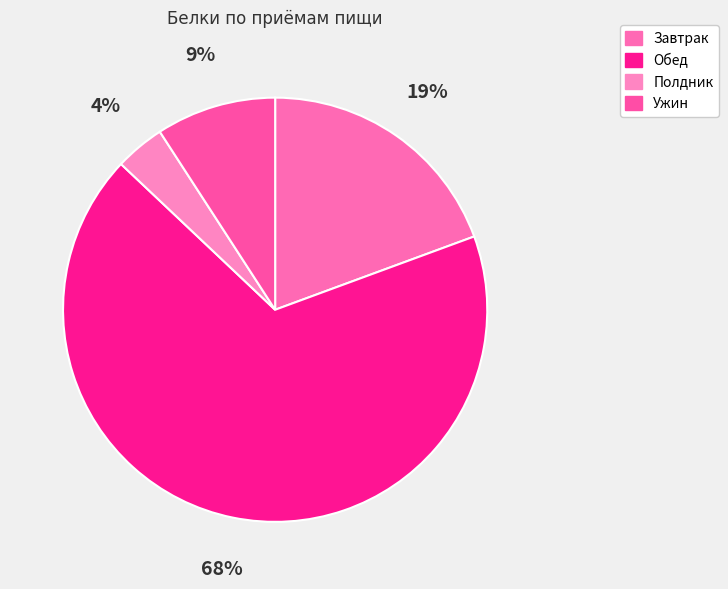

Count the number of slices in the pie.

4